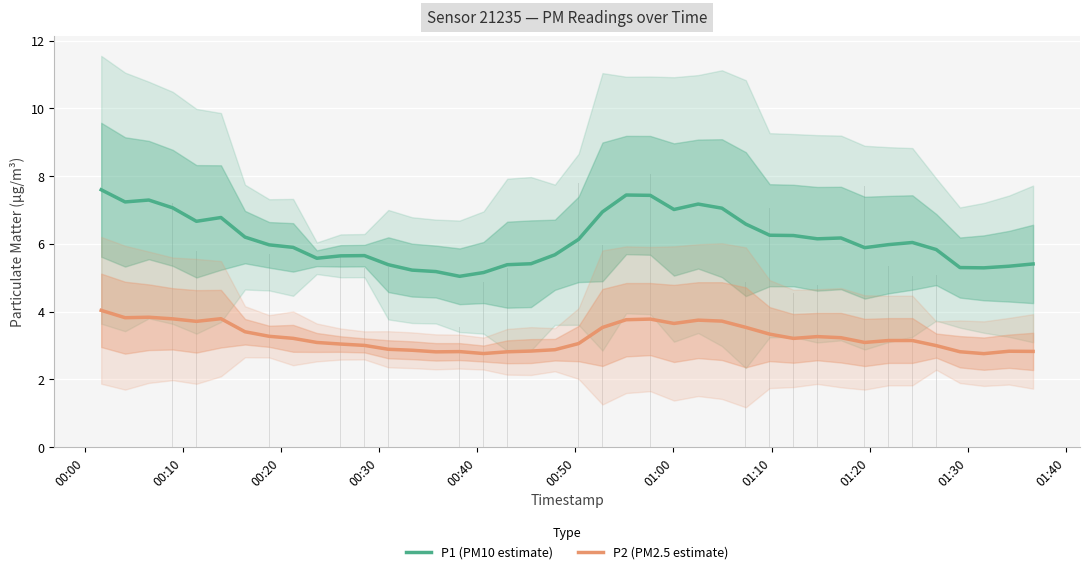

How many data points in P2 (PM2.5 estimate) are above 3?

26